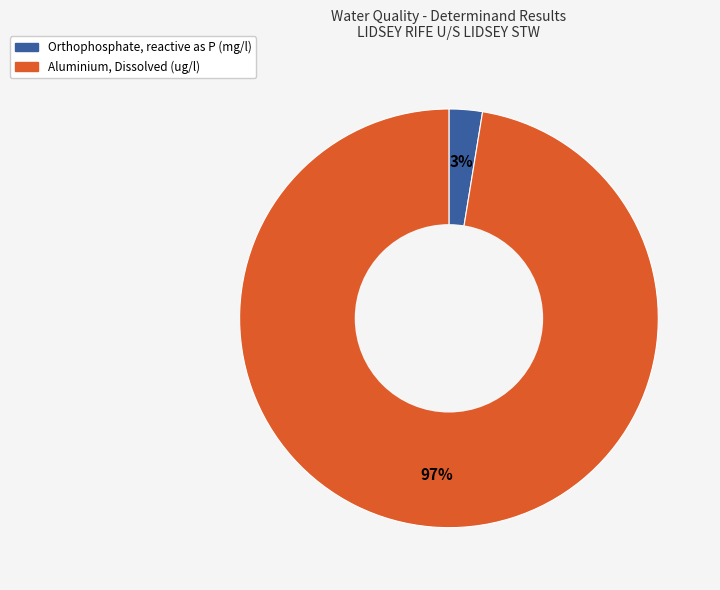

How many segments does this pie chart have?

2